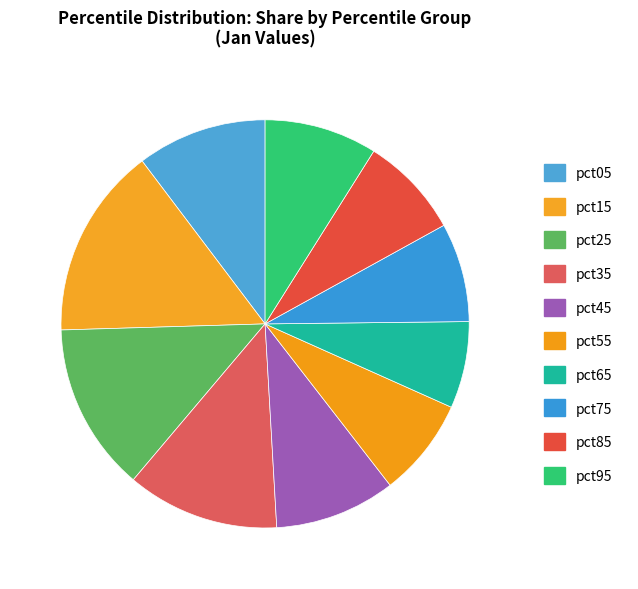

Does any single category account for the majority?

No